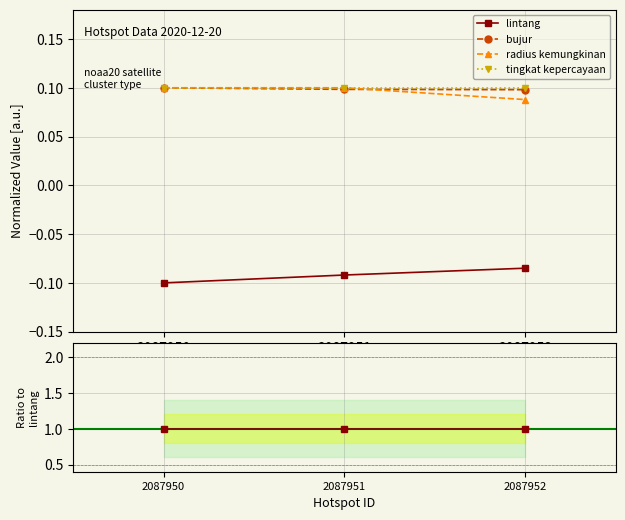

Does the chart have visible grid lines?

Yes